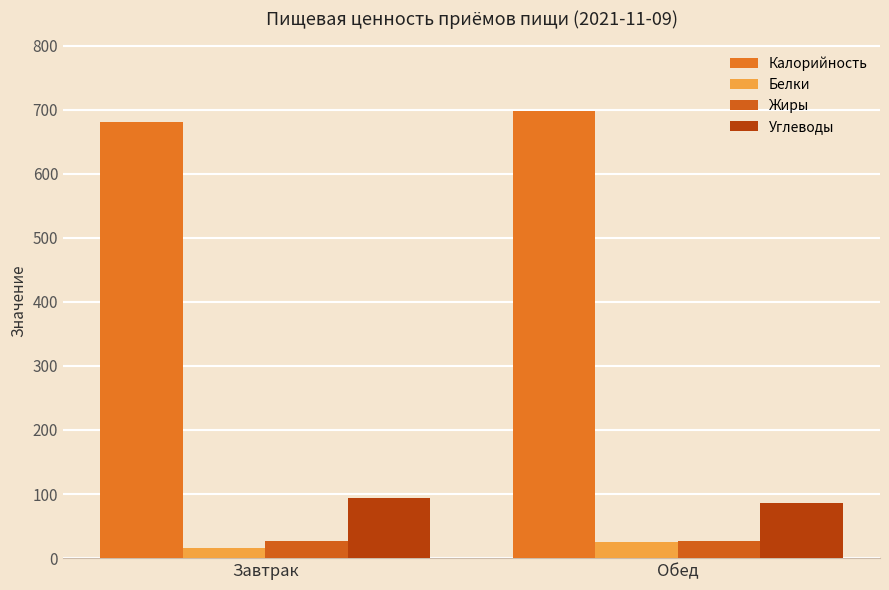

What value does the Белки series have at Обед?

24.7